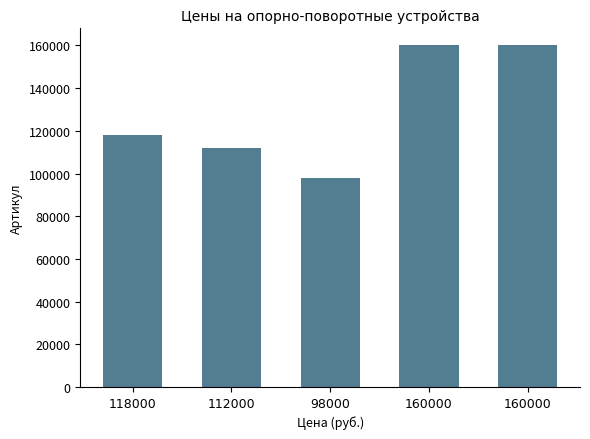

Are the bars horizontal?

No